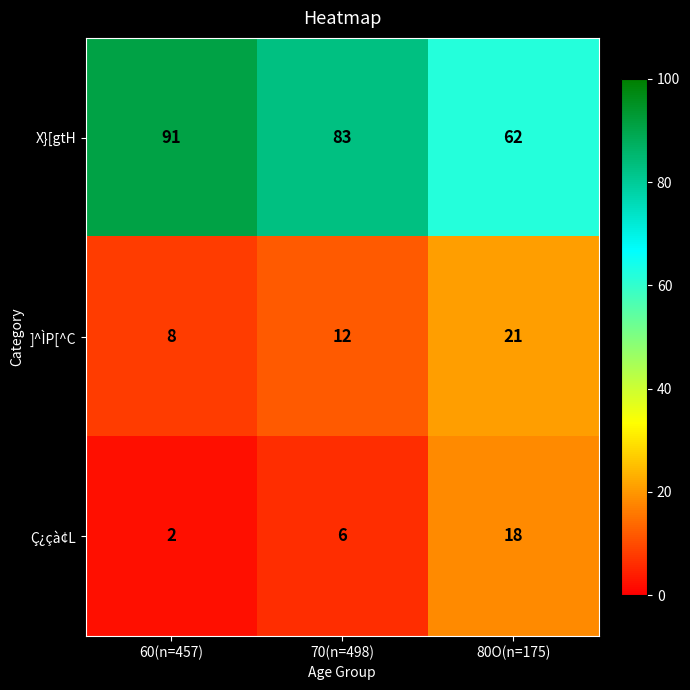

Count the number of categories in the chart.

3